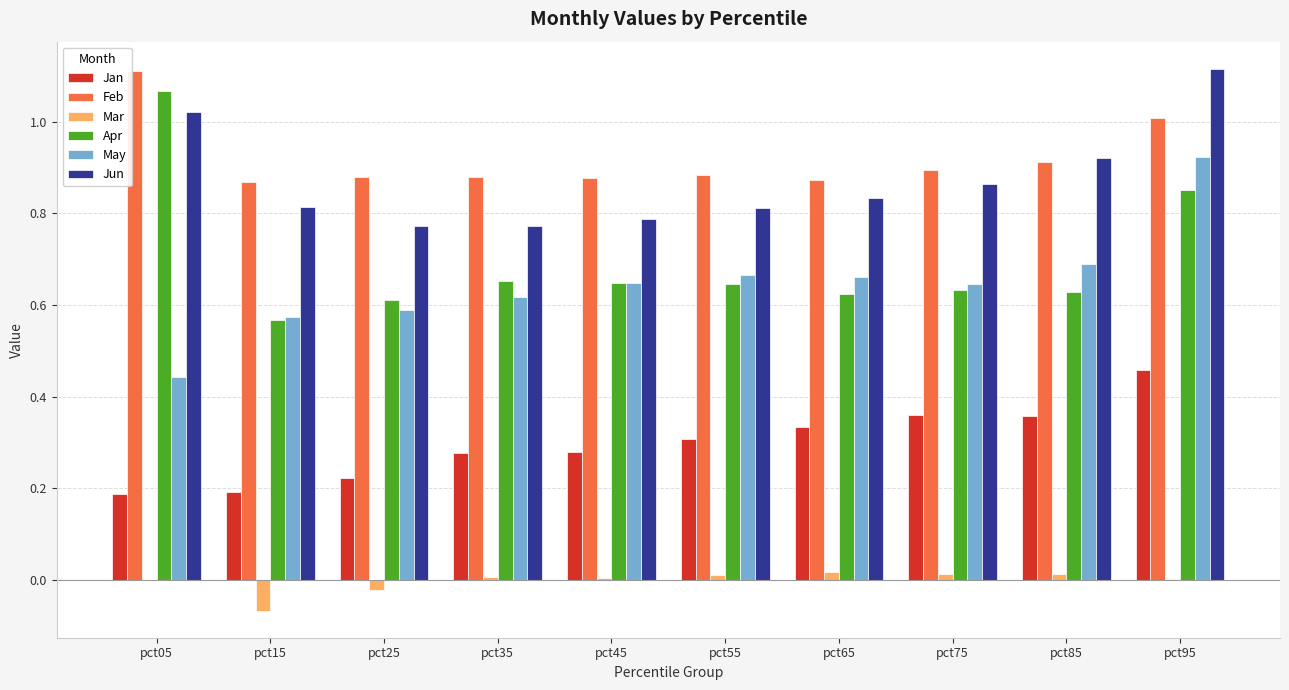

Which category has the highest value in the Jun series?

pct95